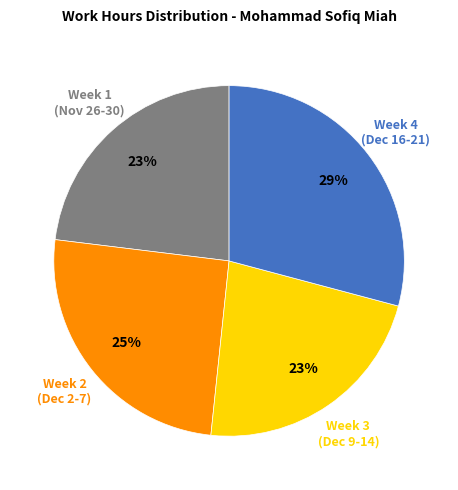

Does any single category account for the majority?

No